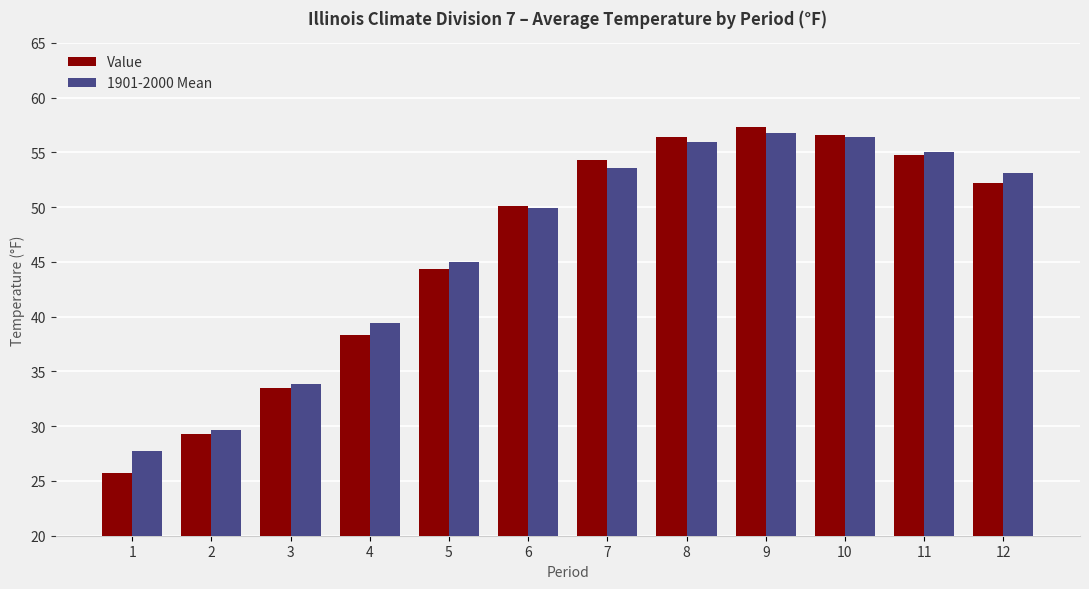

What is the value of the Value bar at the 8th from the left?

56.4